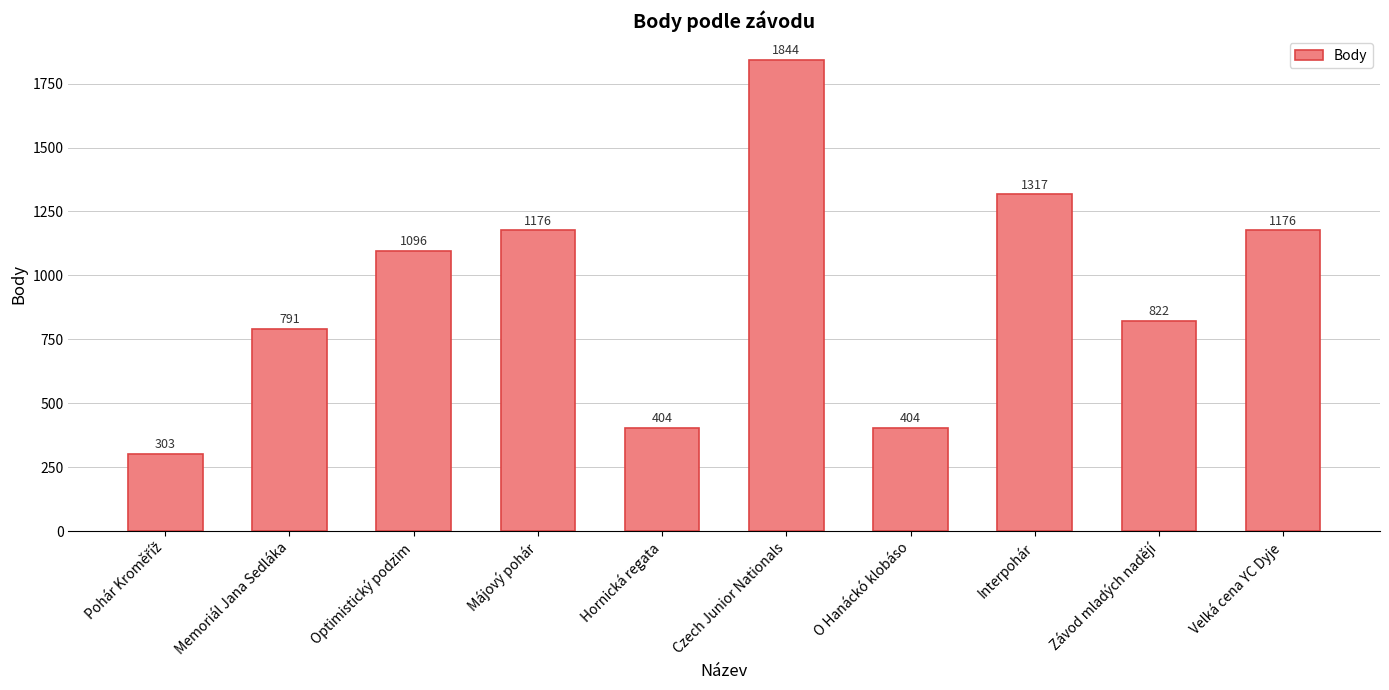

Does the chart contain any negative values?

No